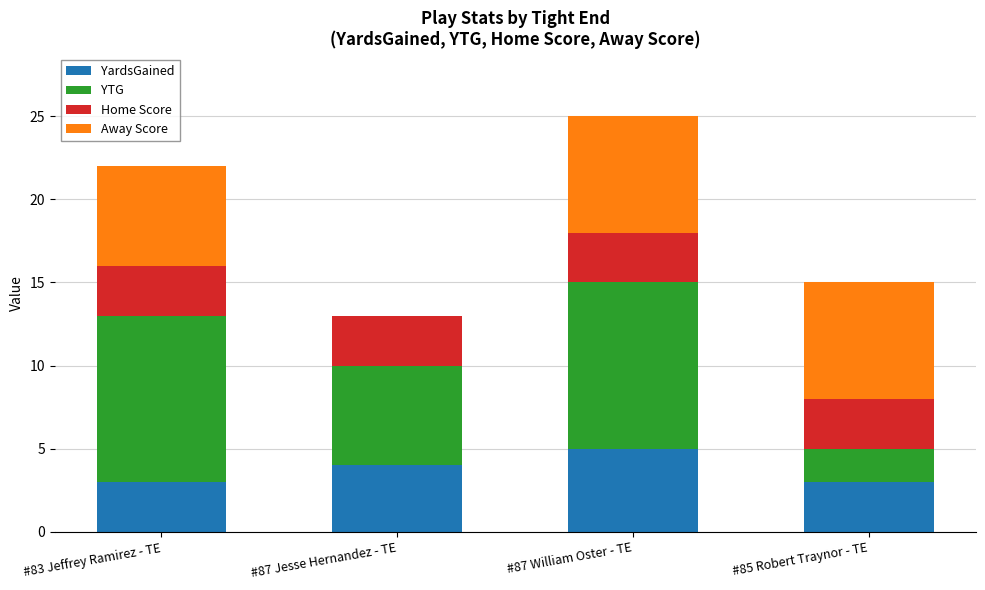

At which label does YardsGained reach its peak?

#87 William Oster - TE